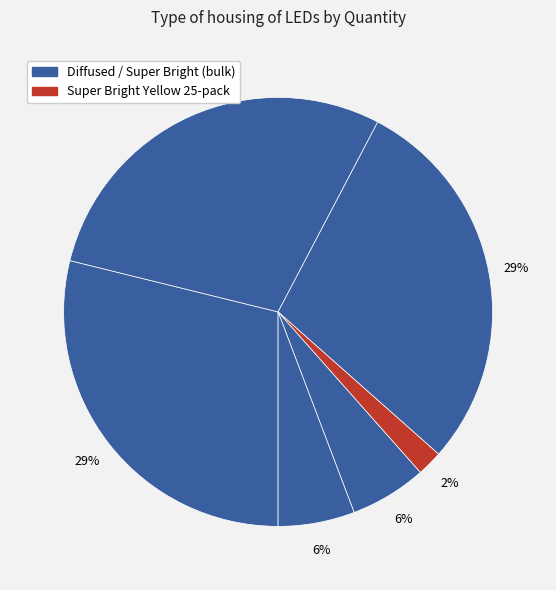

How many slices are in this pie chart?

6